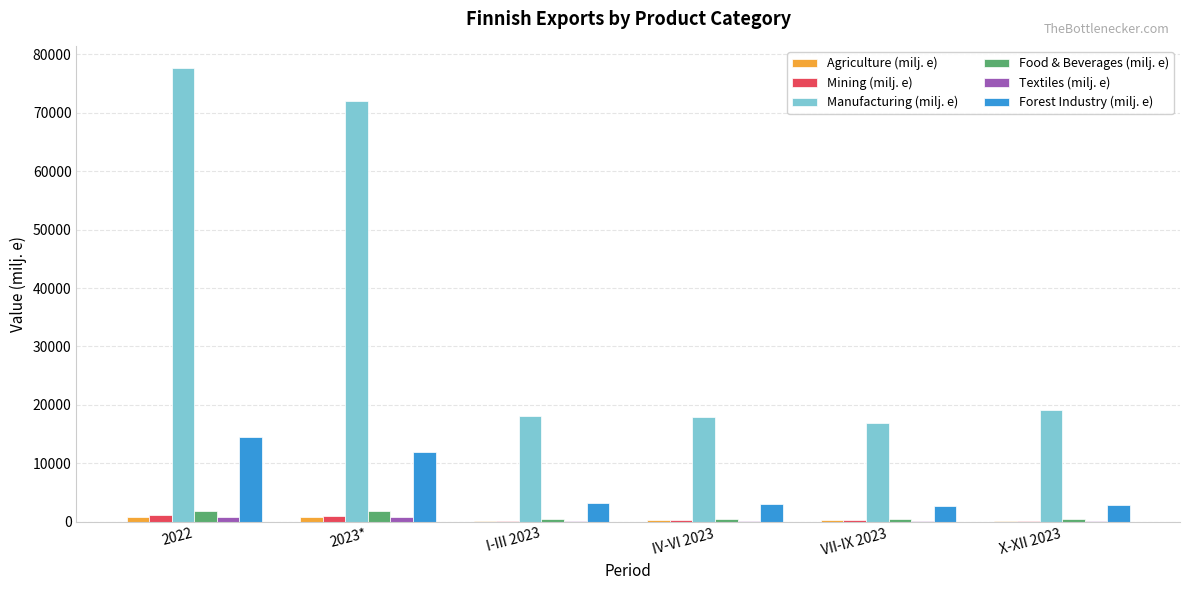

The Textiles (milj. e) series shows 213.4 at I-III 2023. True or false?

True